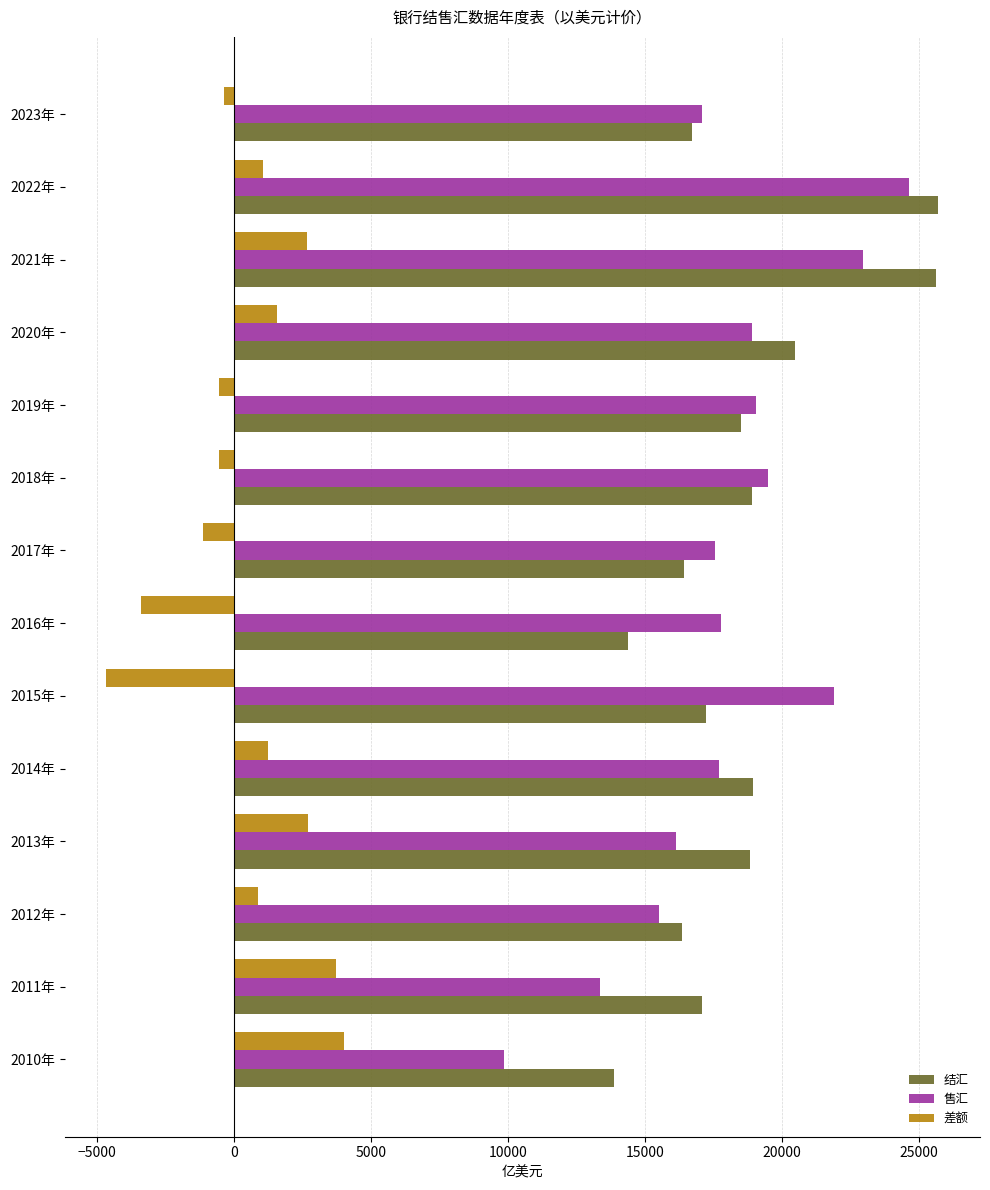

What is the average value of the 售汇 series?

17985.6